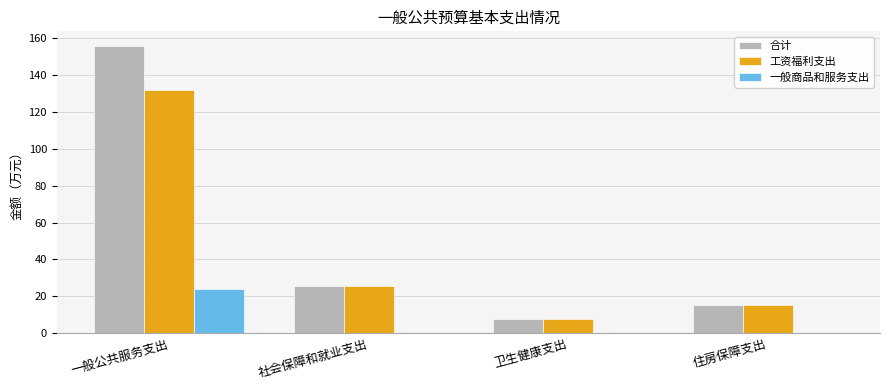

Are the bars horizontal?

No